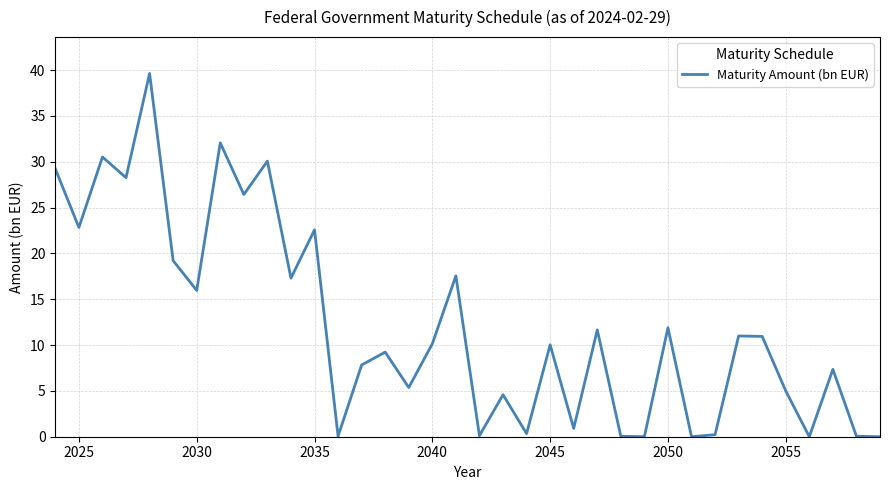

What is the difference between the maximum and minimum values?

39.6